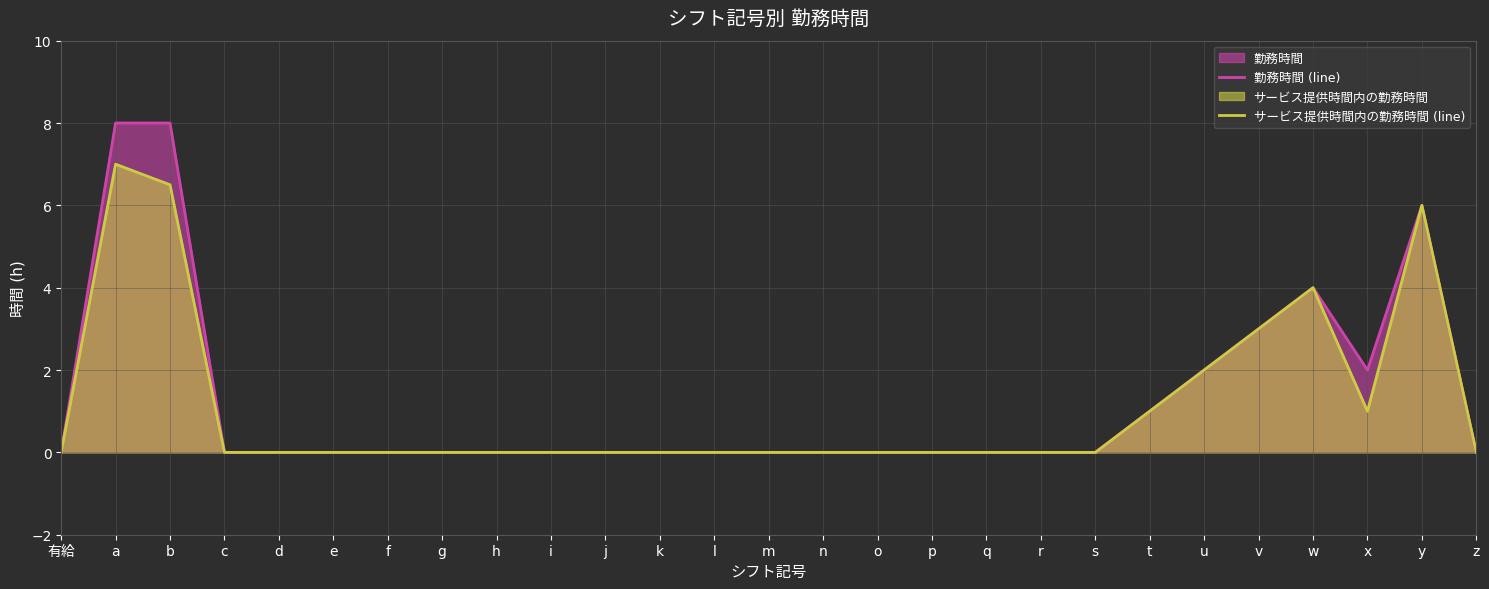

Is it true that 勤務時間 (line) equals 5.2 at q?

False